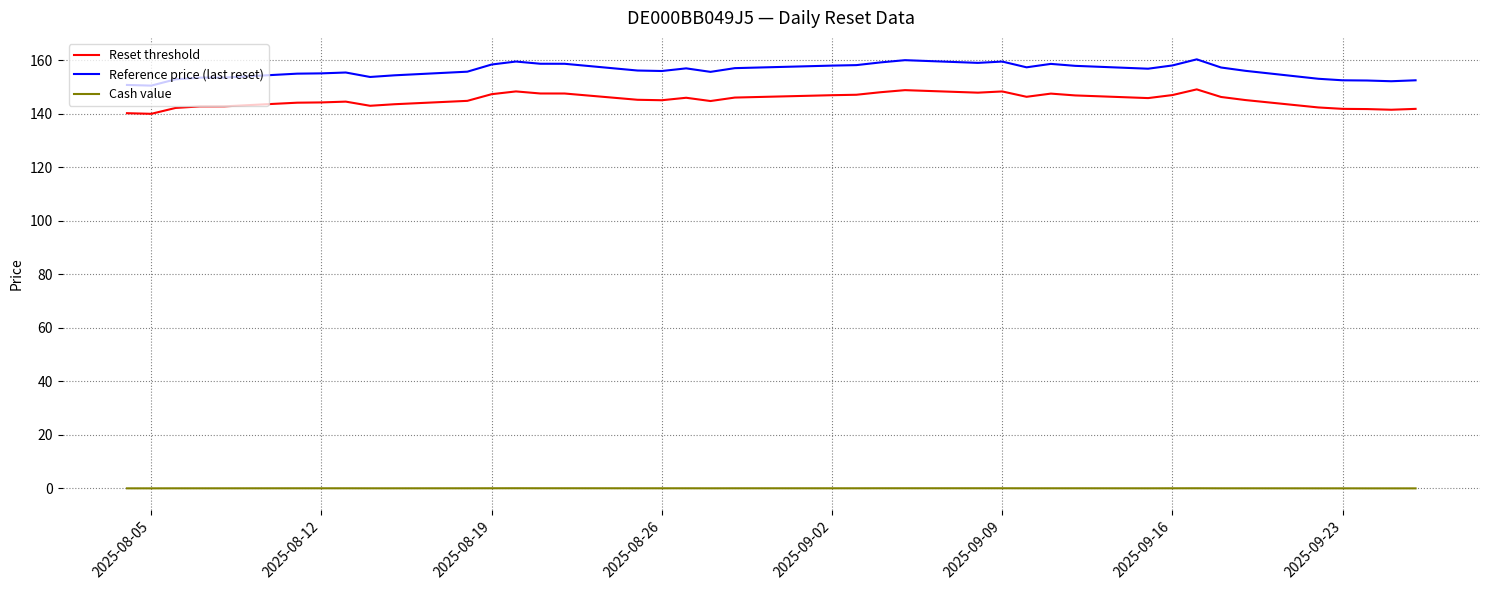

What is the difference between the maximum and minimum values in the Reference price (last reset) series?

9.8